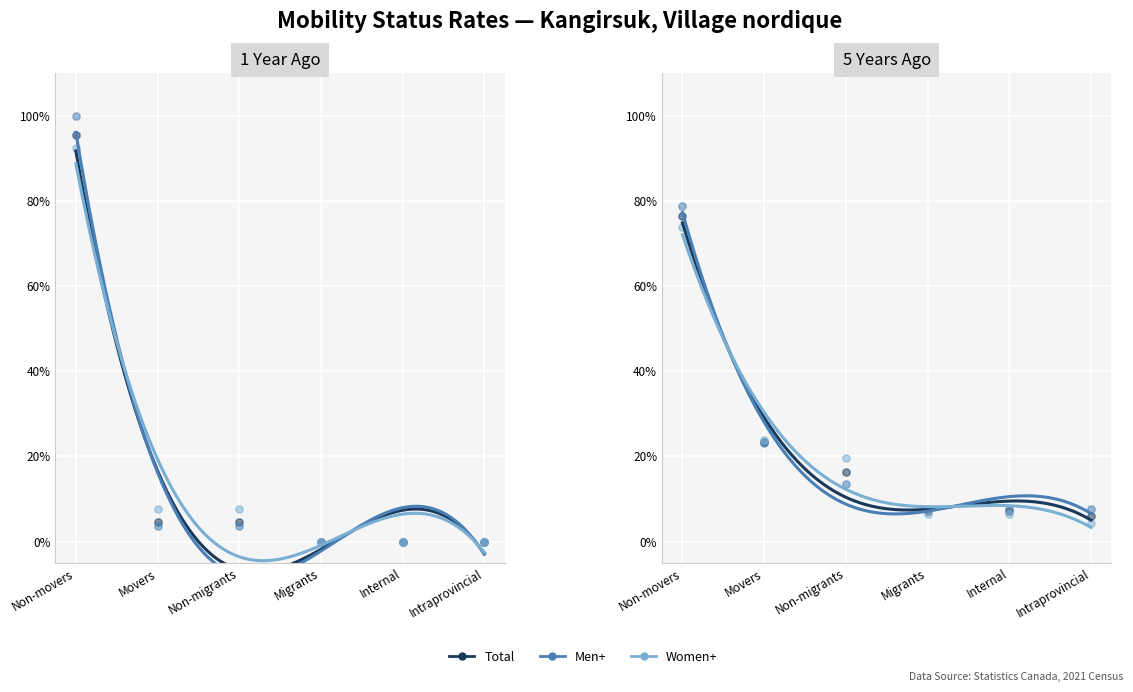

Which series has the largest total across all categories?

Men+